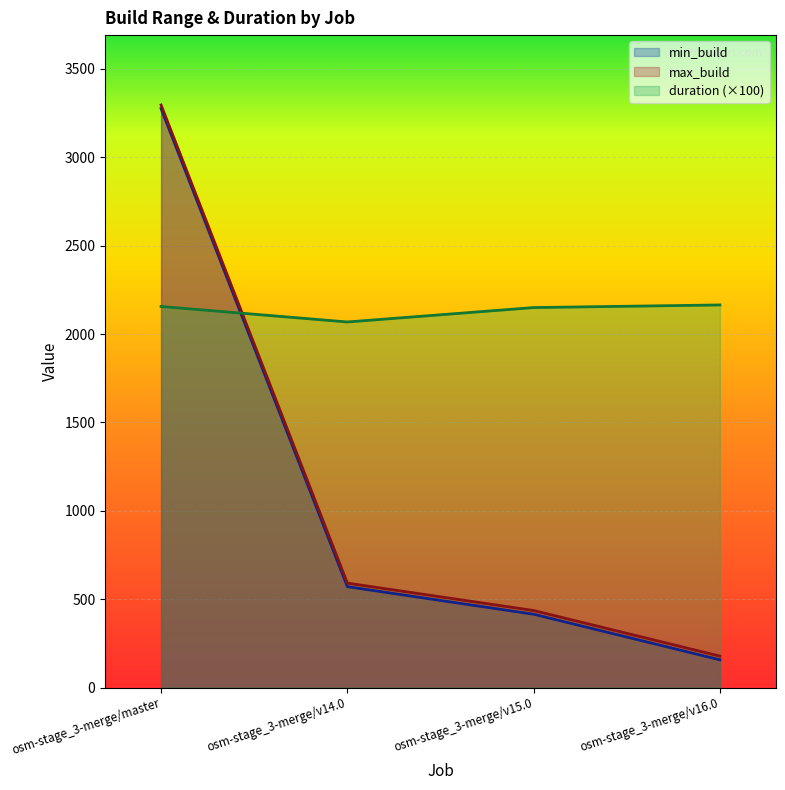

What is the difference between the maximum and second lowest values in the min_build series?

2861.0